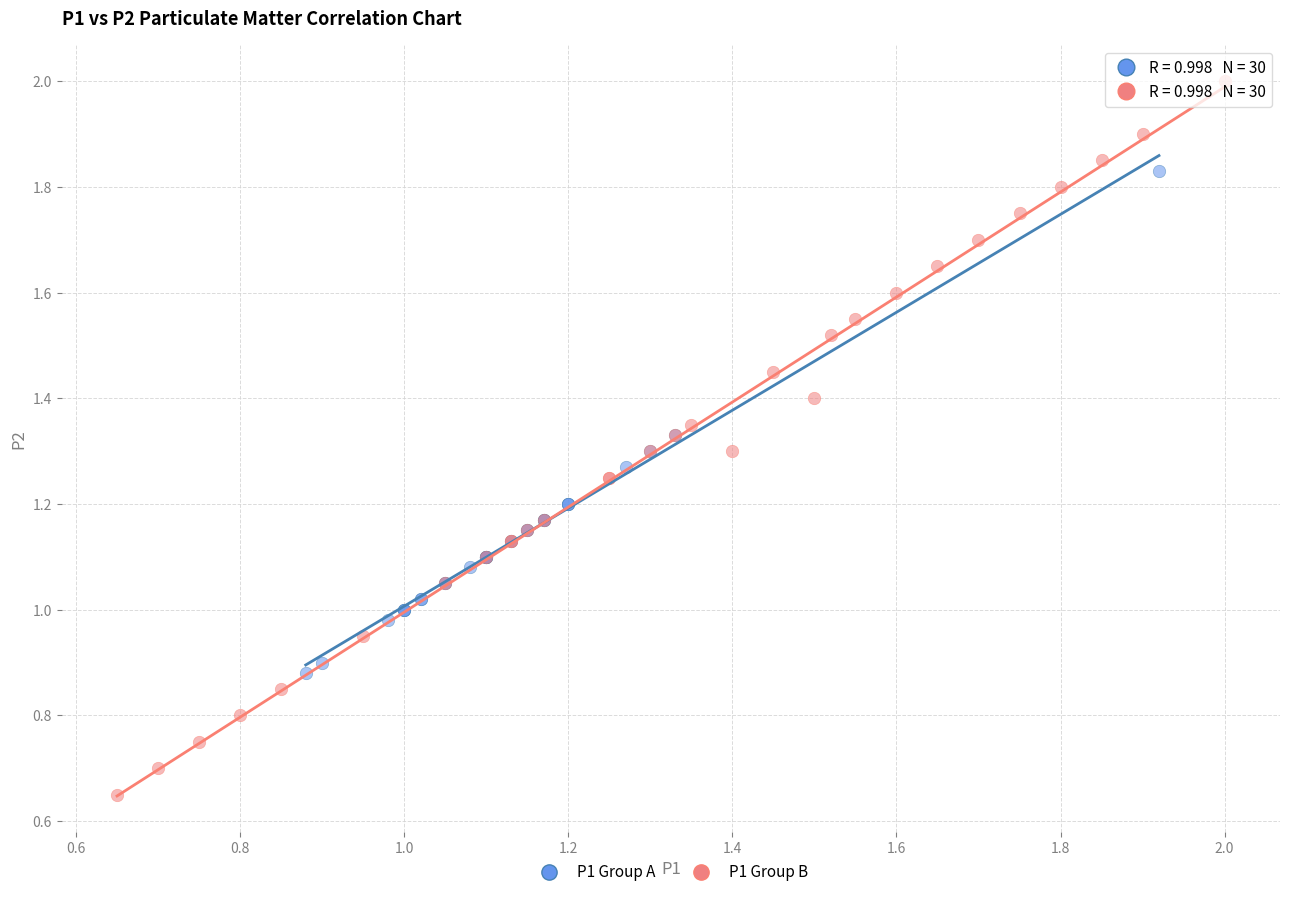

Which series has the widest spread of Y values?

P1 Group B